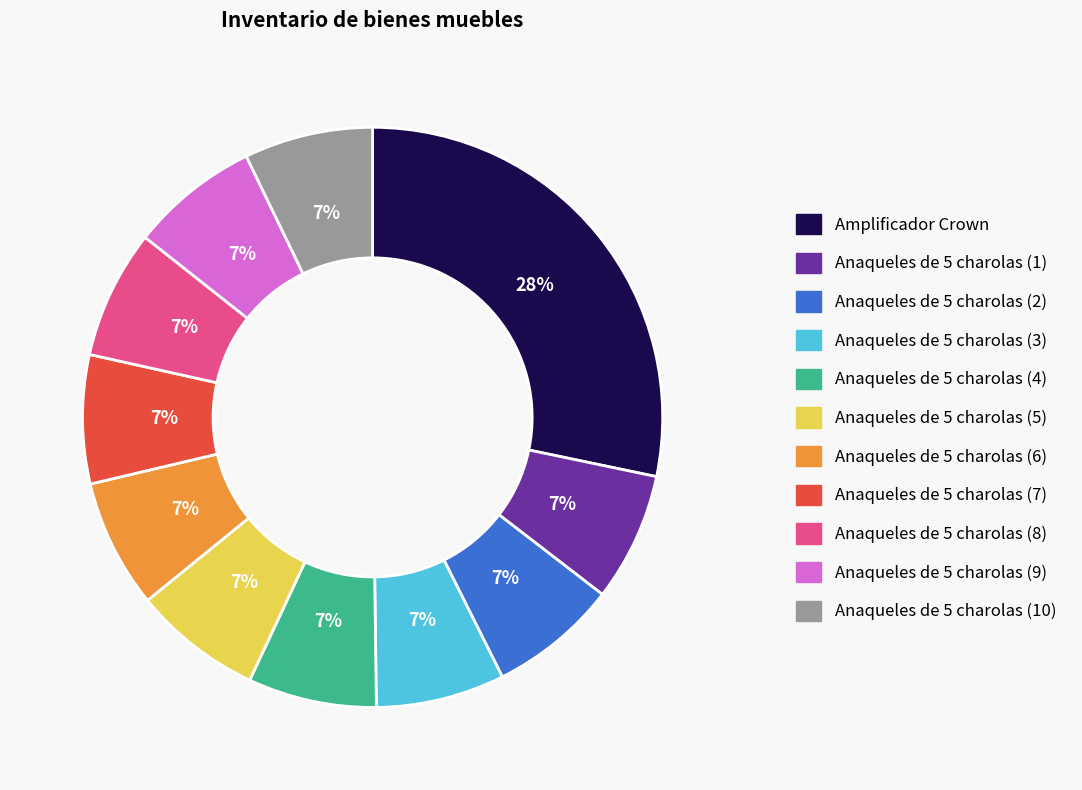

Count the number of slices in the pie.

11